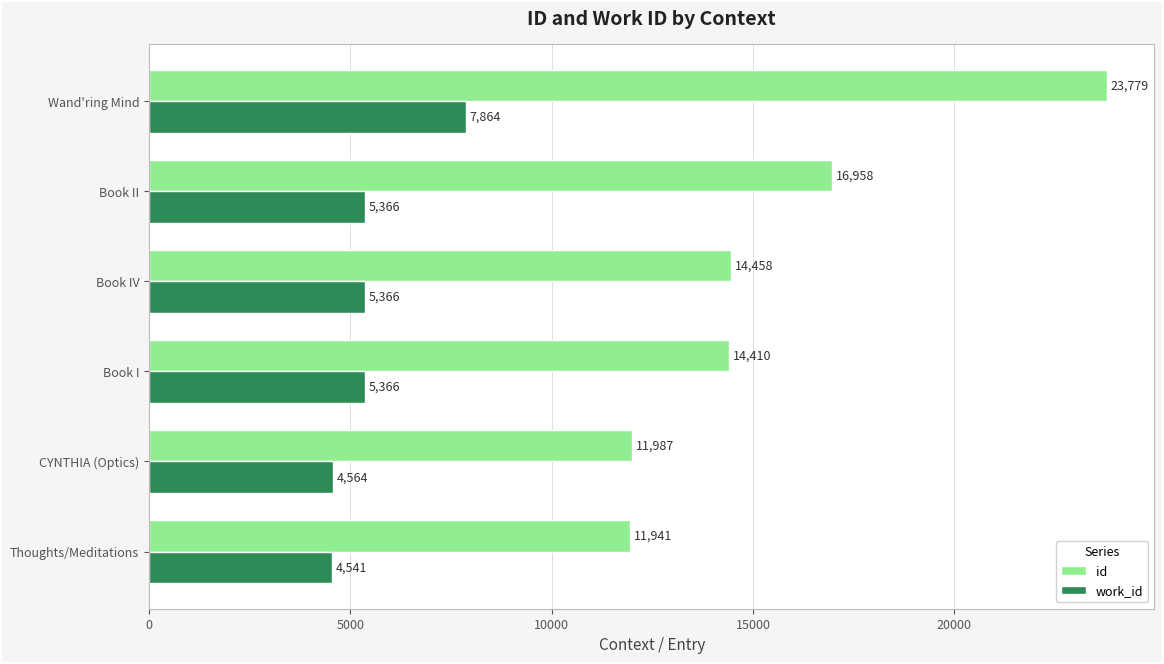

What is the spread (max minus min) of values at Wand'ring Mind?

15915